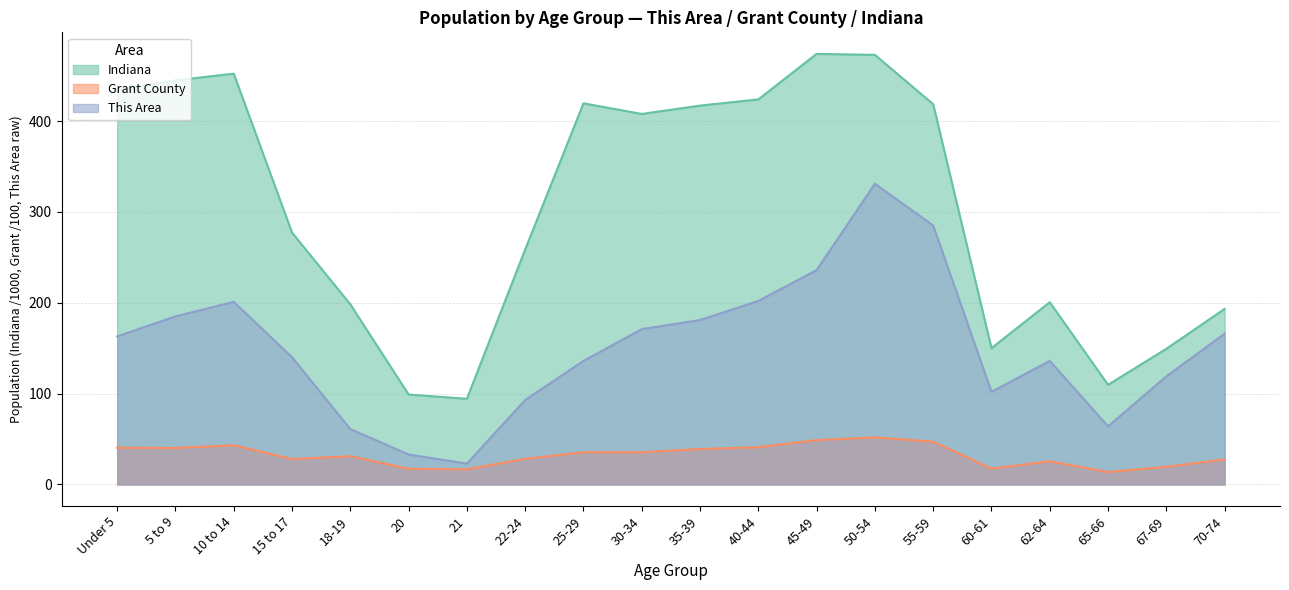

Does the chart display data point markers on the line(s)?

No